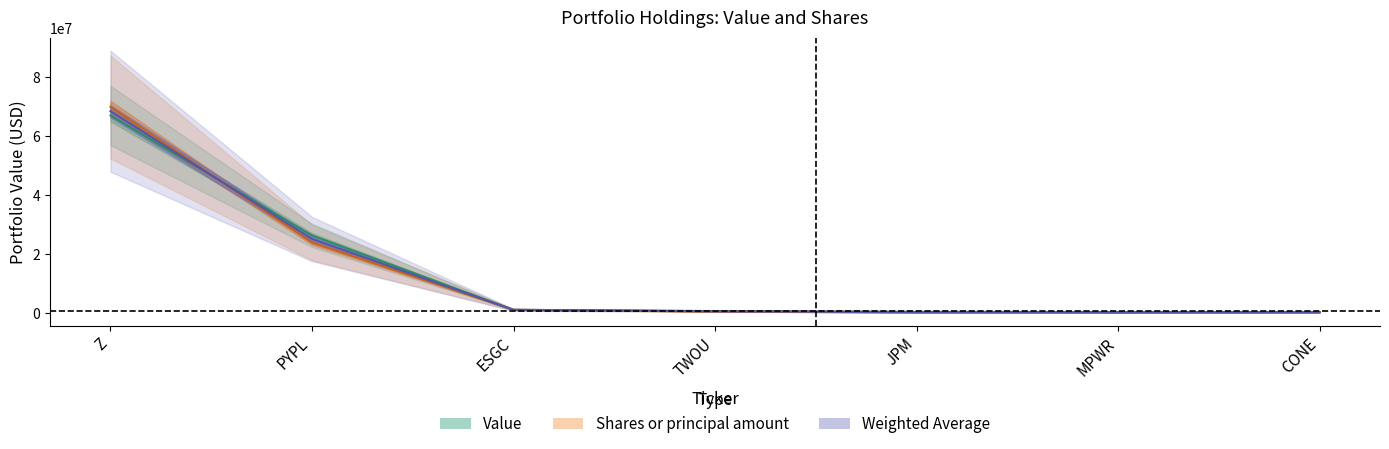

What position from the right is CONE?

1